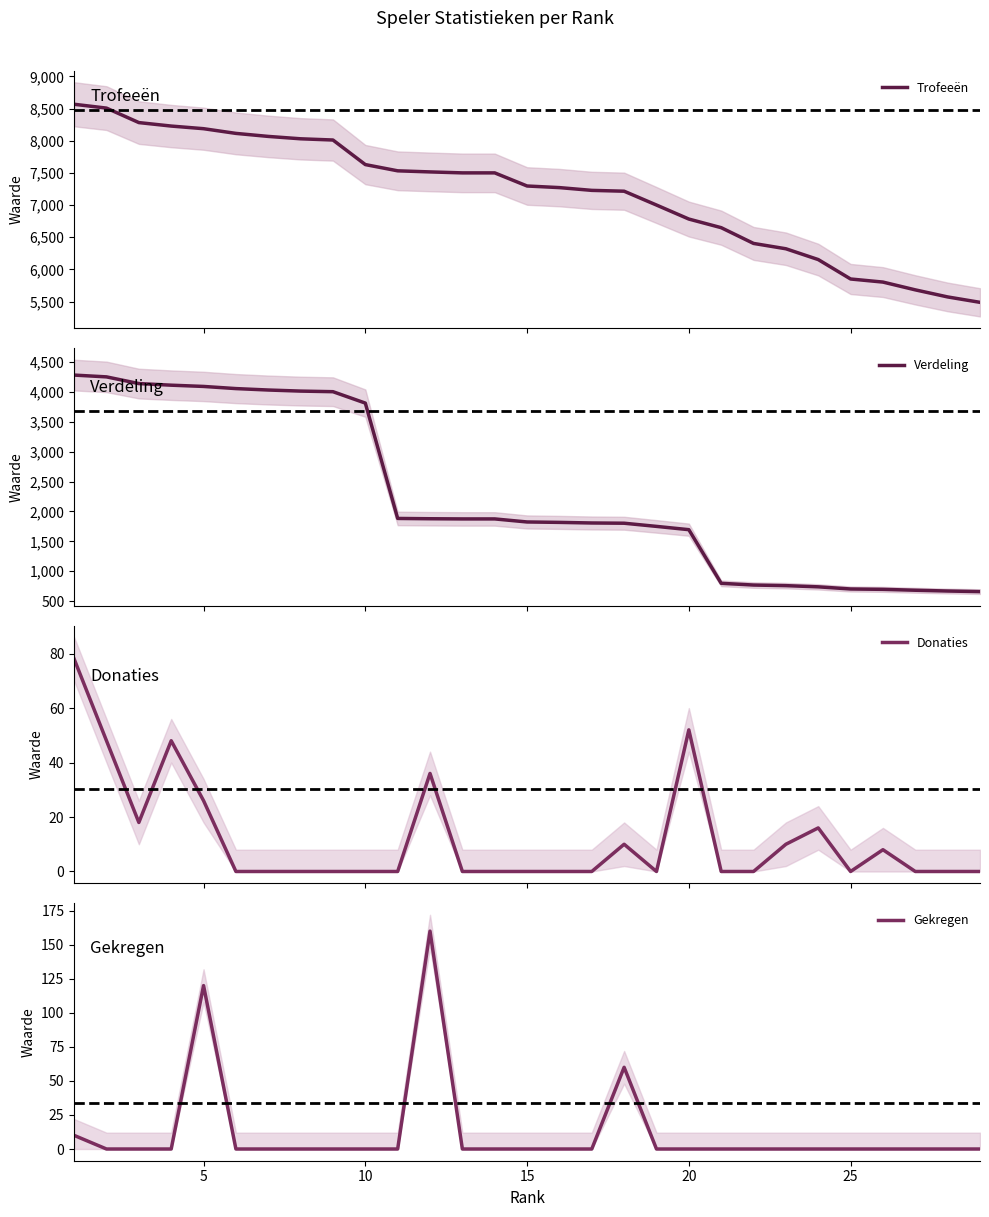

What is the average value of the Donaties series?

12